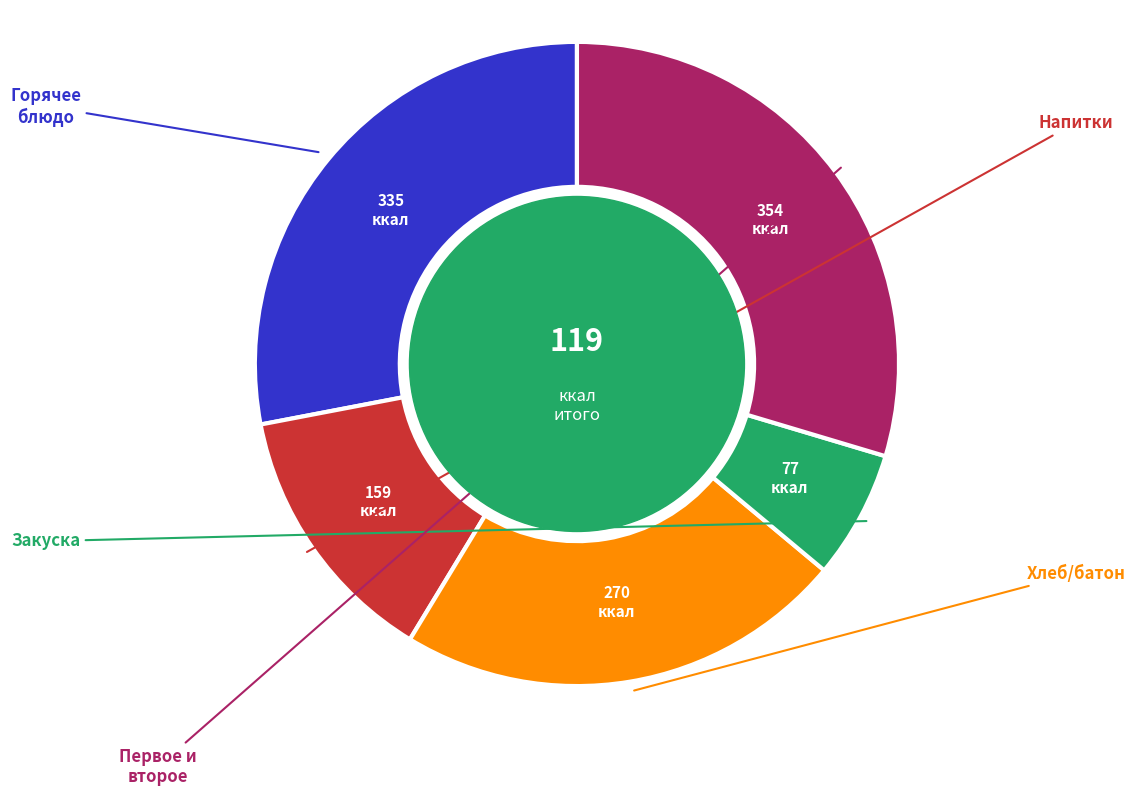

Does any single category account for the majority?

No